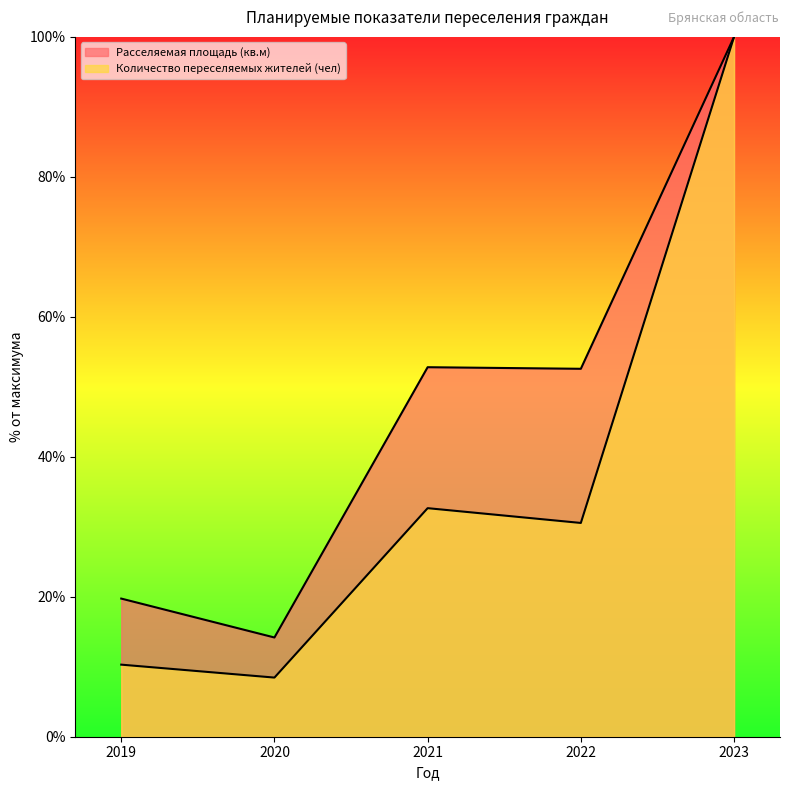

Which has a higher value, 2019 or 2020?

2019